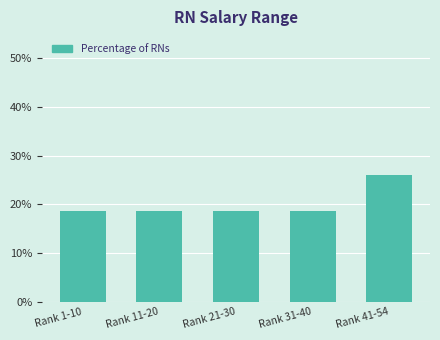

Reading left to right, list all the values displayed in this chart.

Rank 1-10=18.5	Rank 11-20=18.5	Rank 21-30=18.5	Rank 31-40=18.5	Rank 41-54=25.9